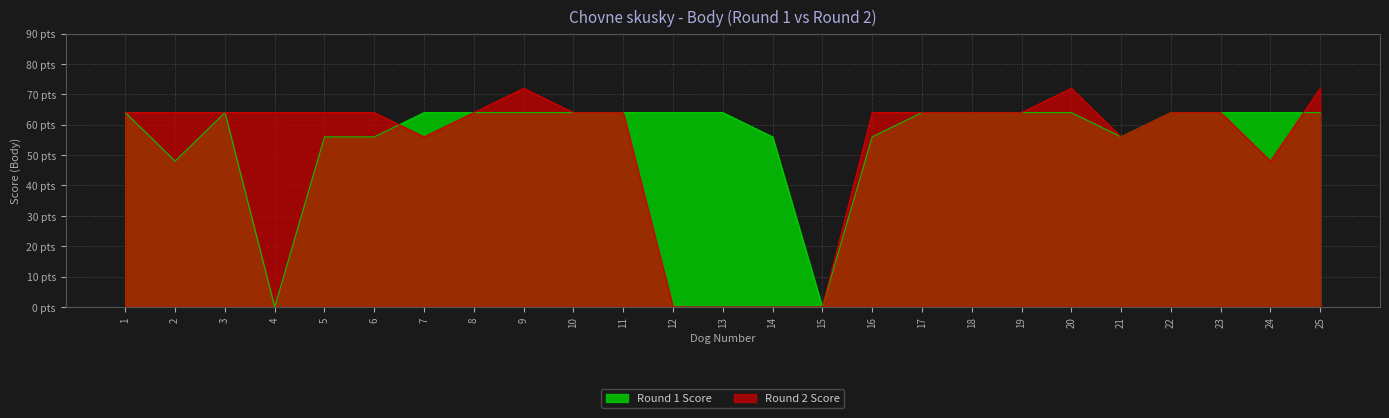

What are all the series names shown in the legend?

Round 1 Score, Round 2 Score